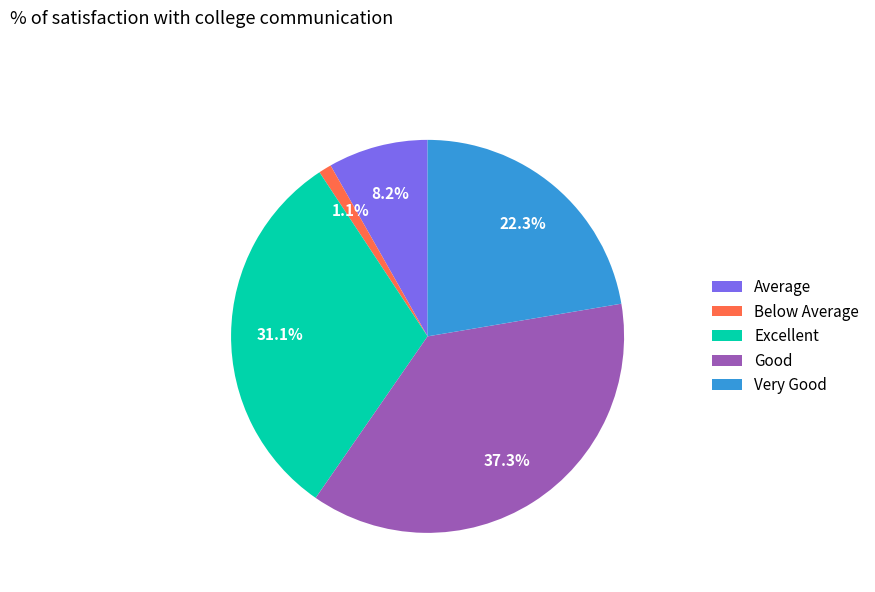

What is the ratio of the value at Excellent to the value at Average?

3.8